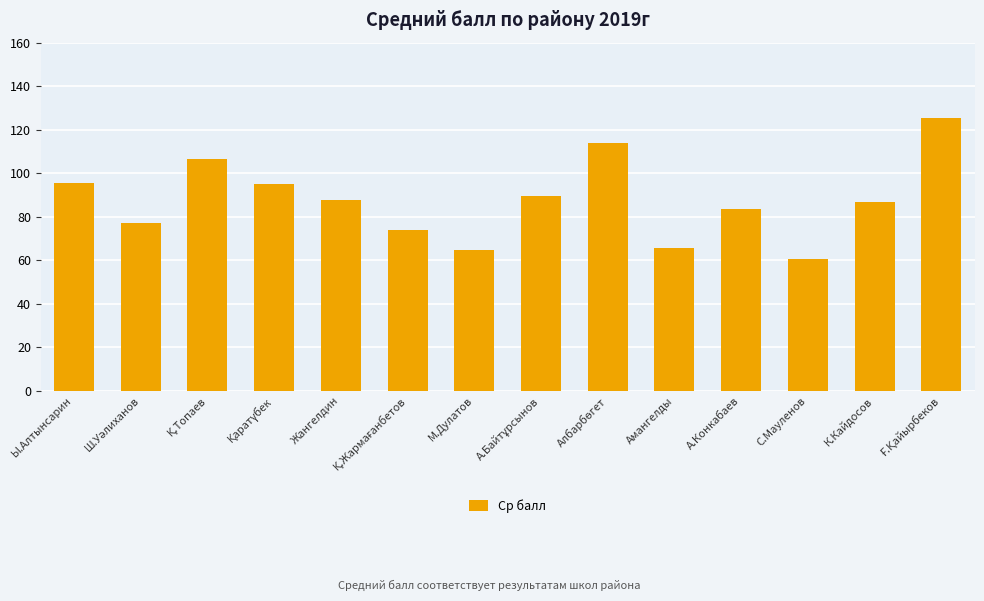

What is the smallest value displayed?

60.7